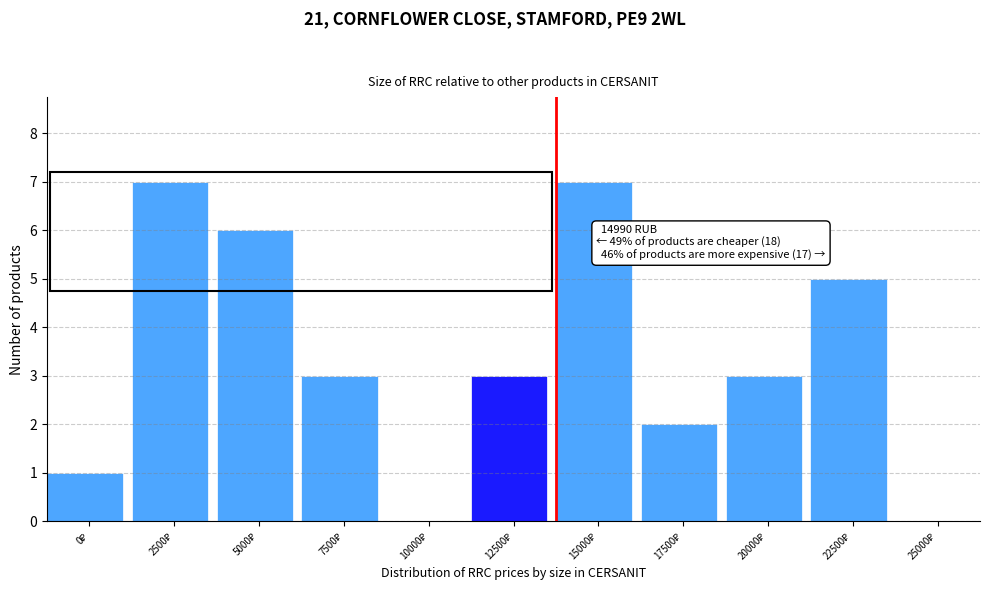

What is the maximum value shown in the chart?

7